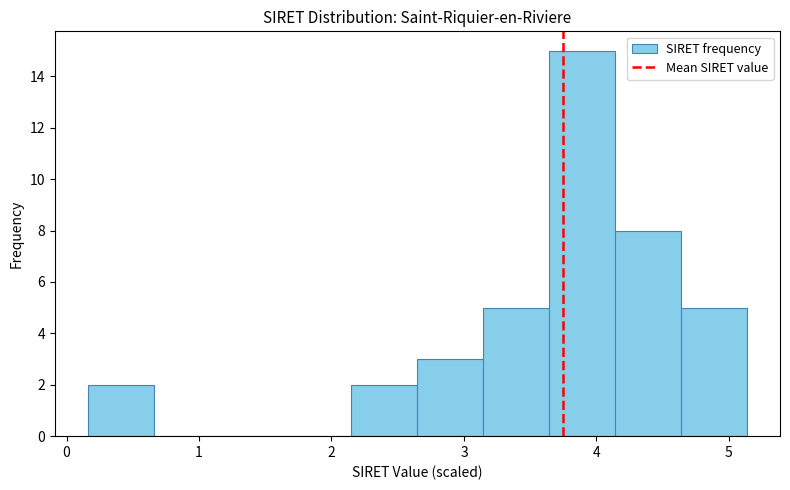

Over which range of the x-axis is the bar tallest?

3.6 to 4.1